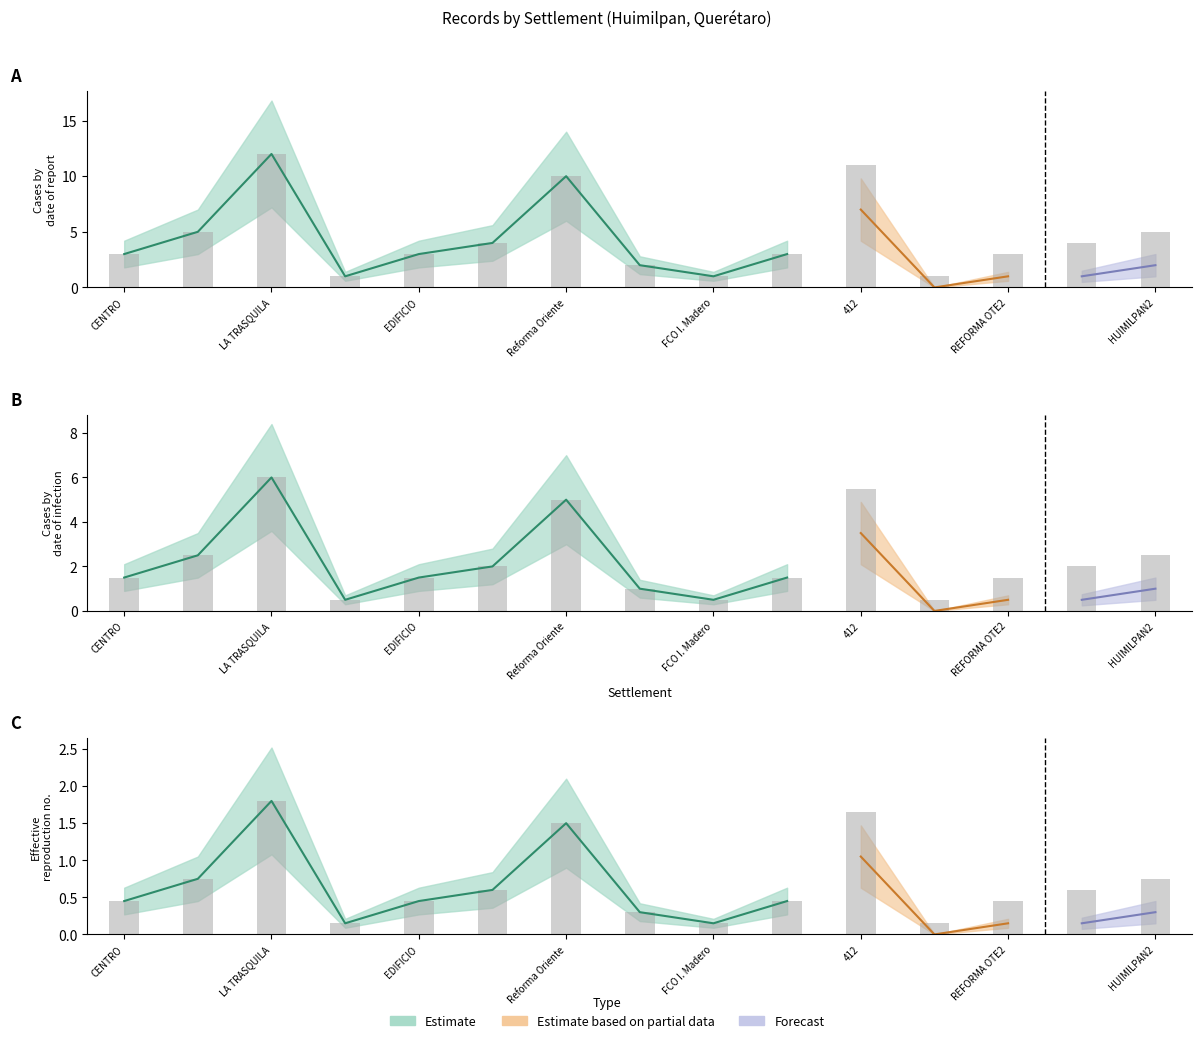

How many categories are shown in the chart?

15